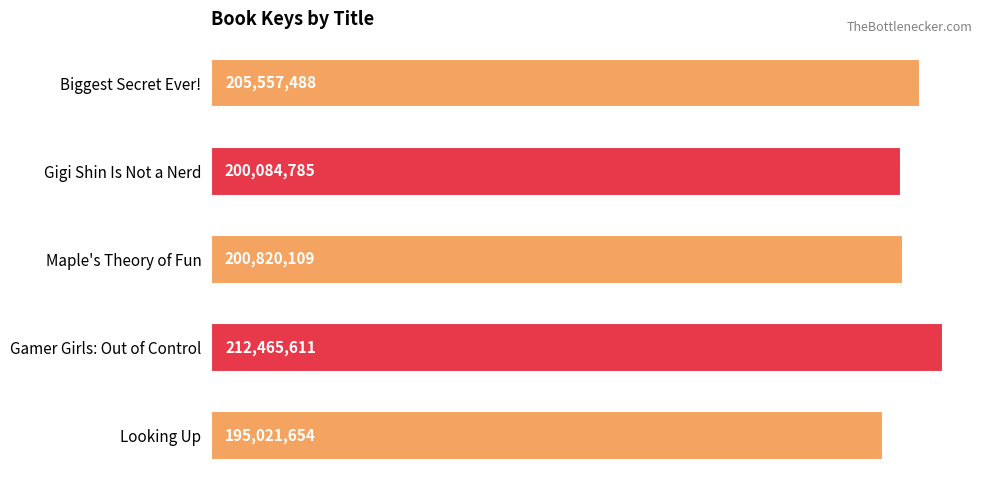

What is the maximum value shown in the chart?

212465611